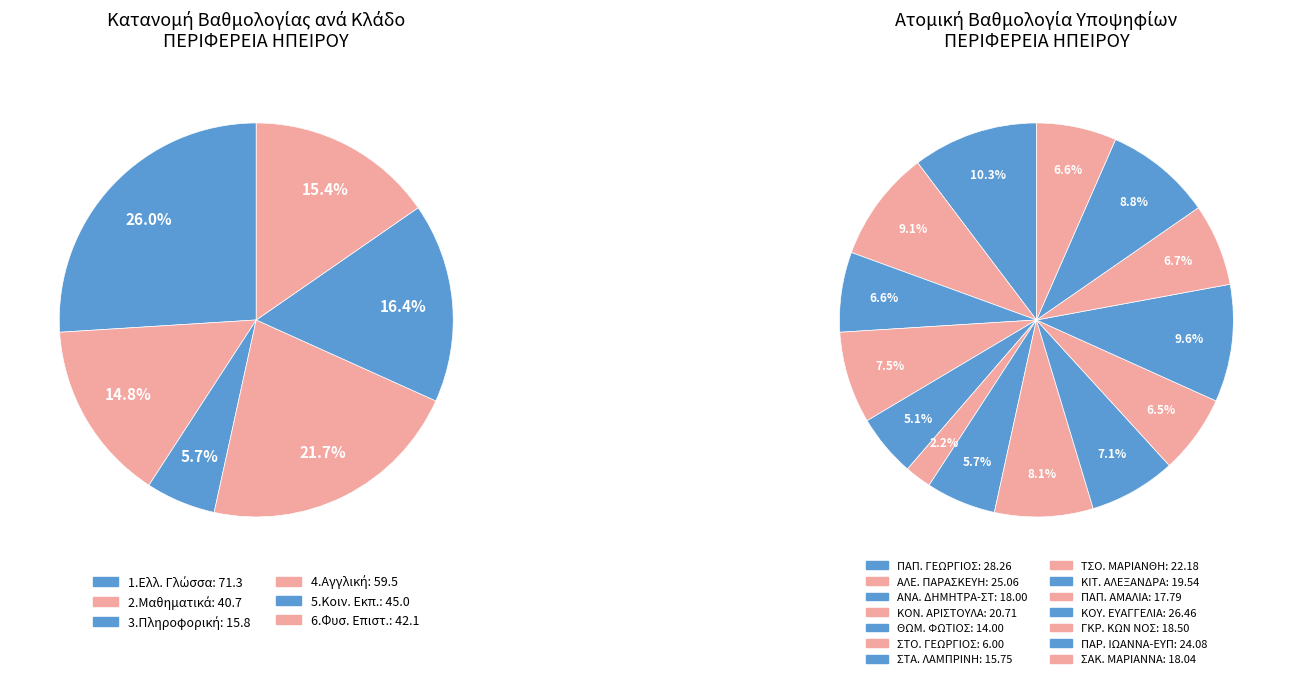

True or false: ΣΤΟΥΜΠΟΣ ΓΕΩΡΓΙΟΣ accounts for 2% of the total.

True